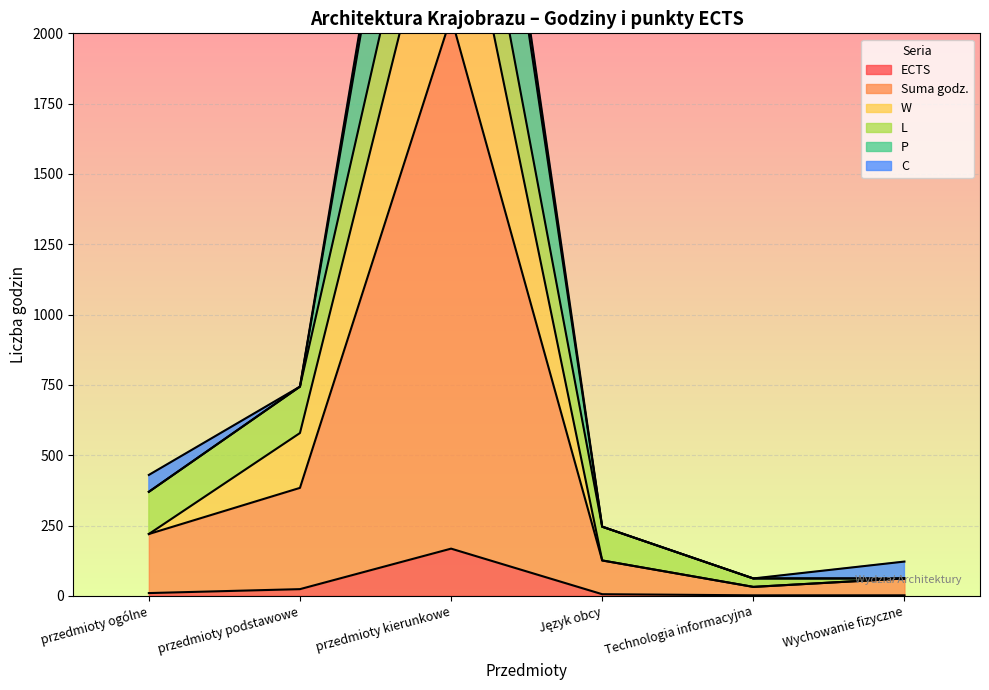

The ECTS series shows 287 at przedmioty kierunkowe. True or false?

False